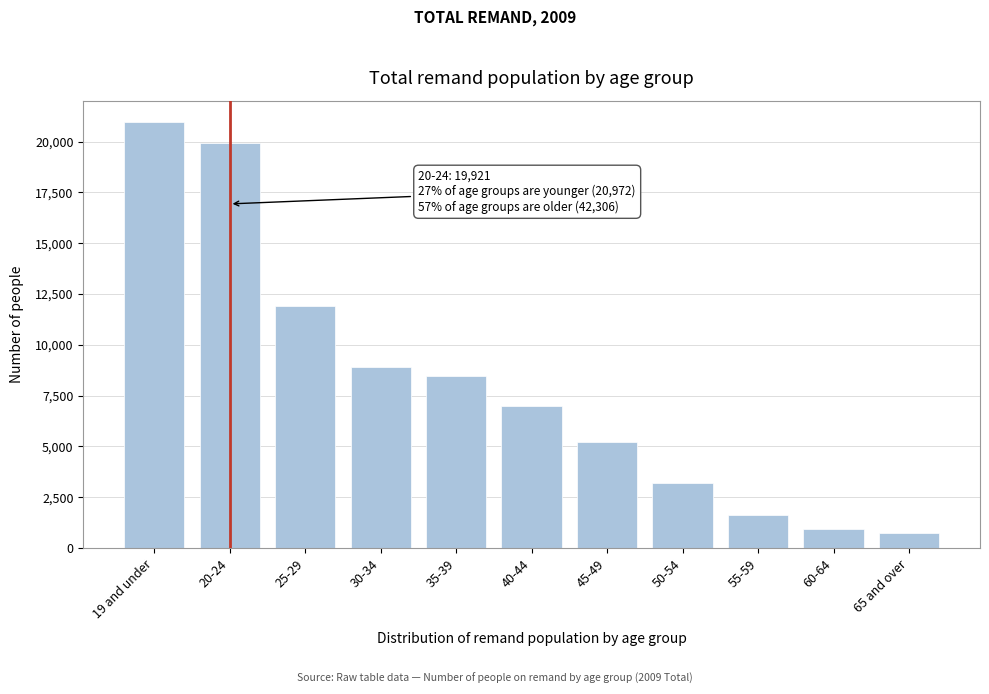

Reading left to right, transcribe all the data shown in this chart.

20972	19921	11912	8891	8461	6975	5222	3177	1629	918	755